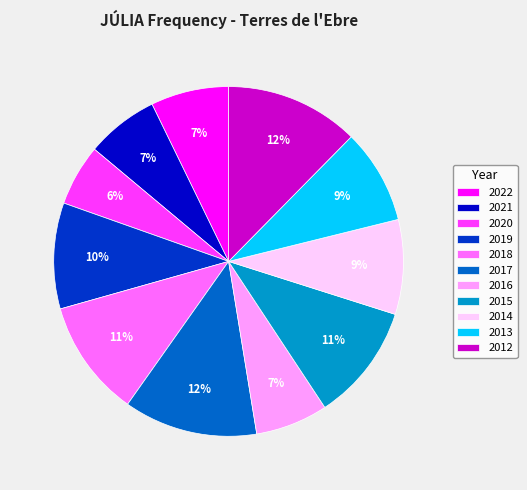

The 2019 slice represents 10% of the pie. True or false?

True